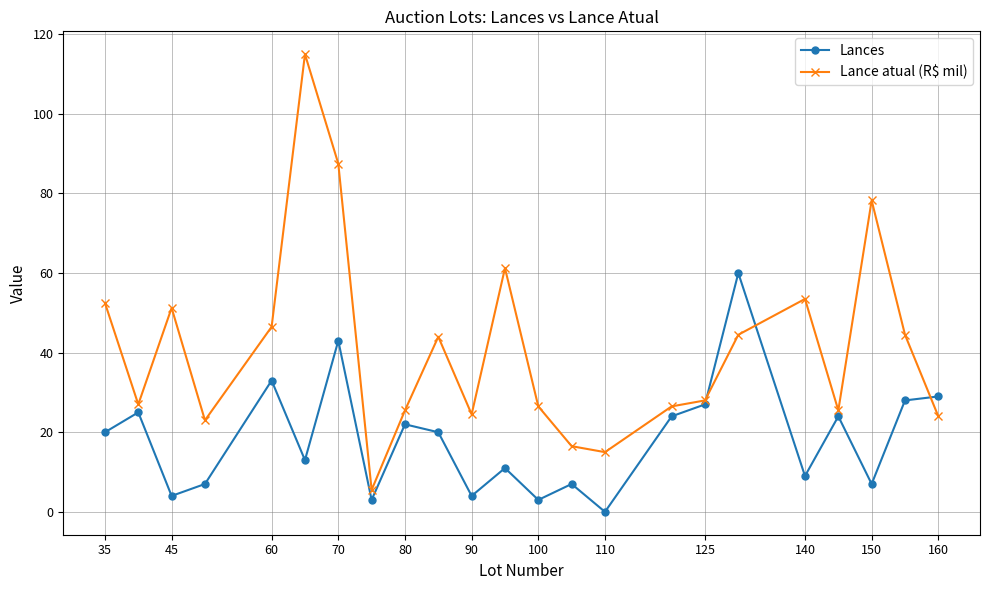

Which series has the largest range (max minus min)?

Lance atual (R$ mil)